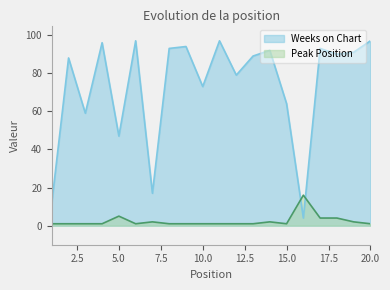

What is the difference between the highest and lowest values at 10.0?

72